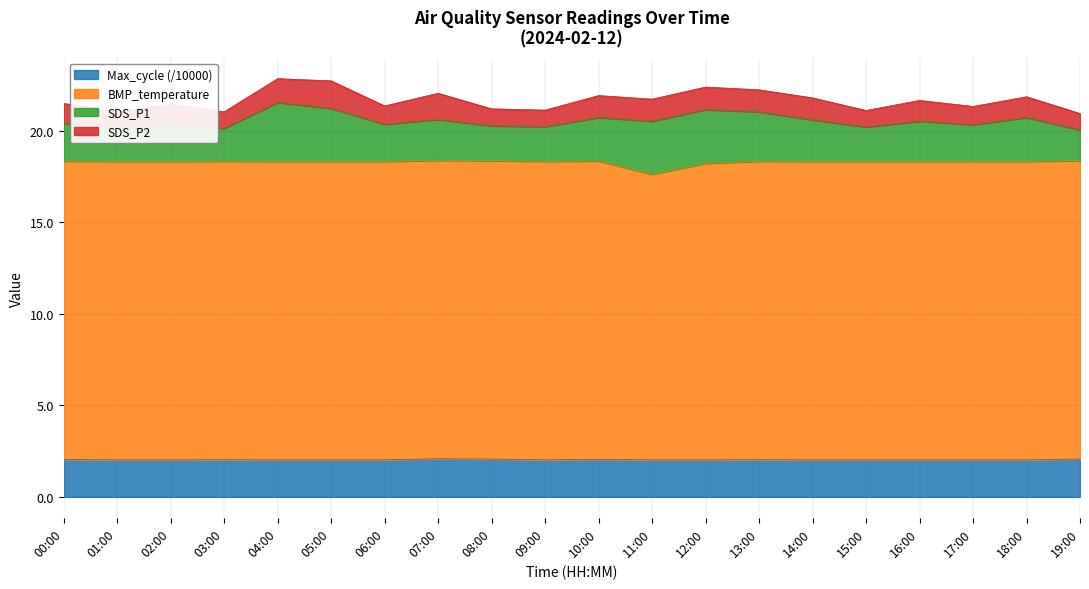

Does the chart display data point markers on the line(s)?

No